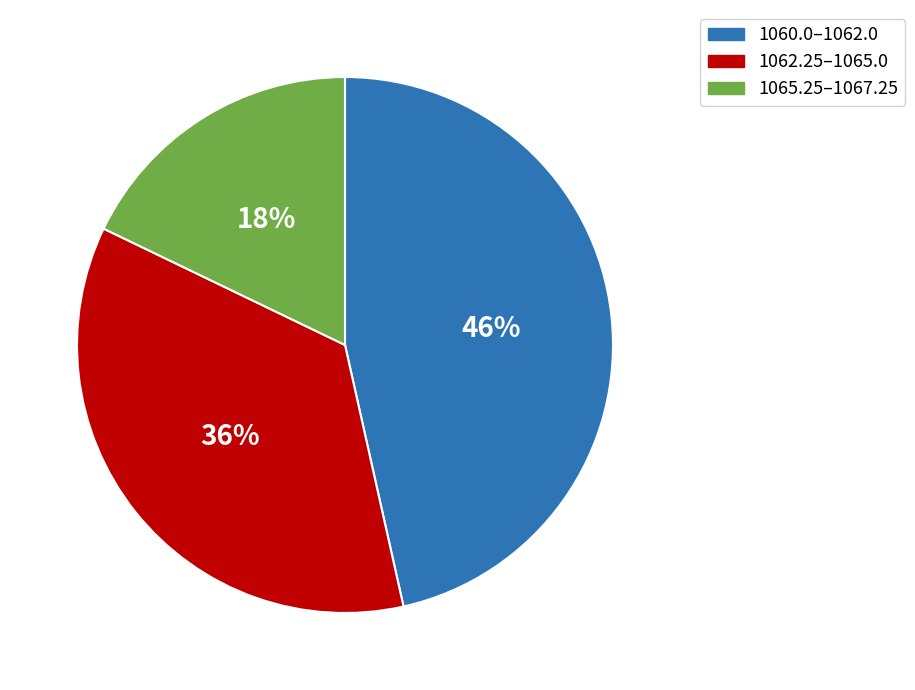

Is there any slice that represents more than half of the pie?

No